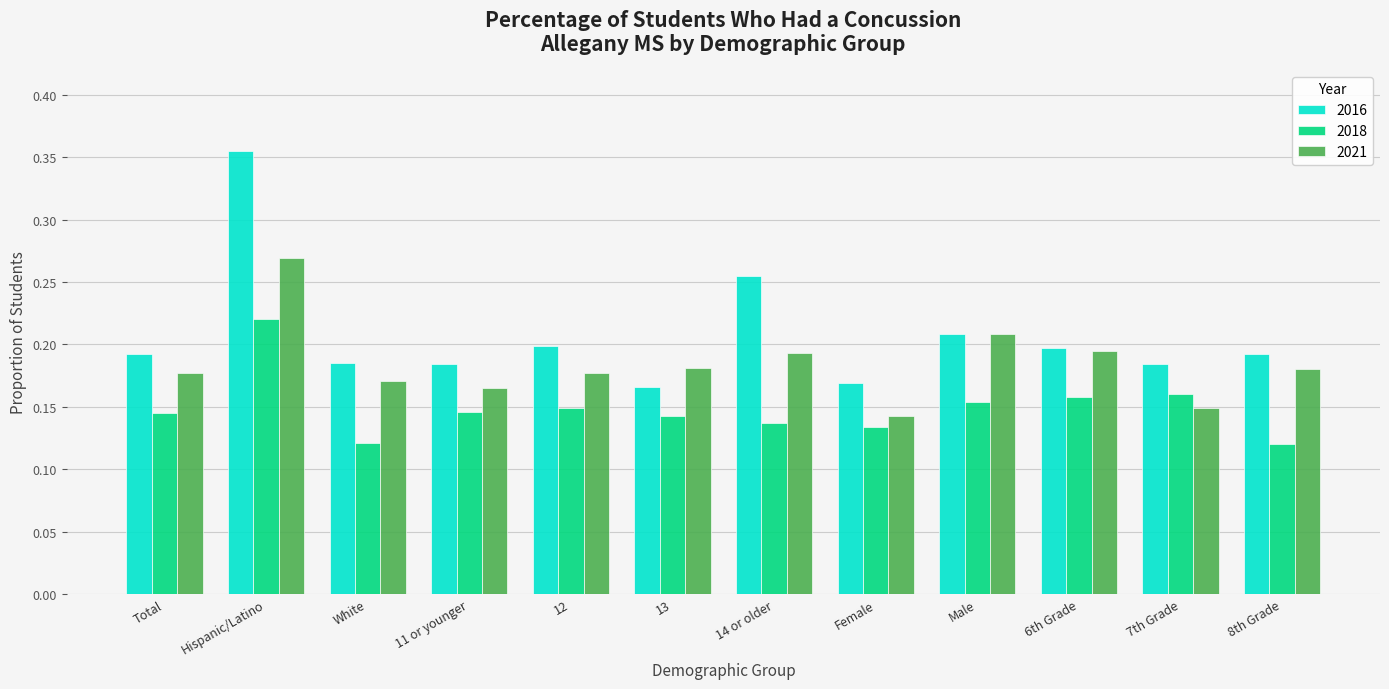

Which series has the largest range (max minus min)?

2016